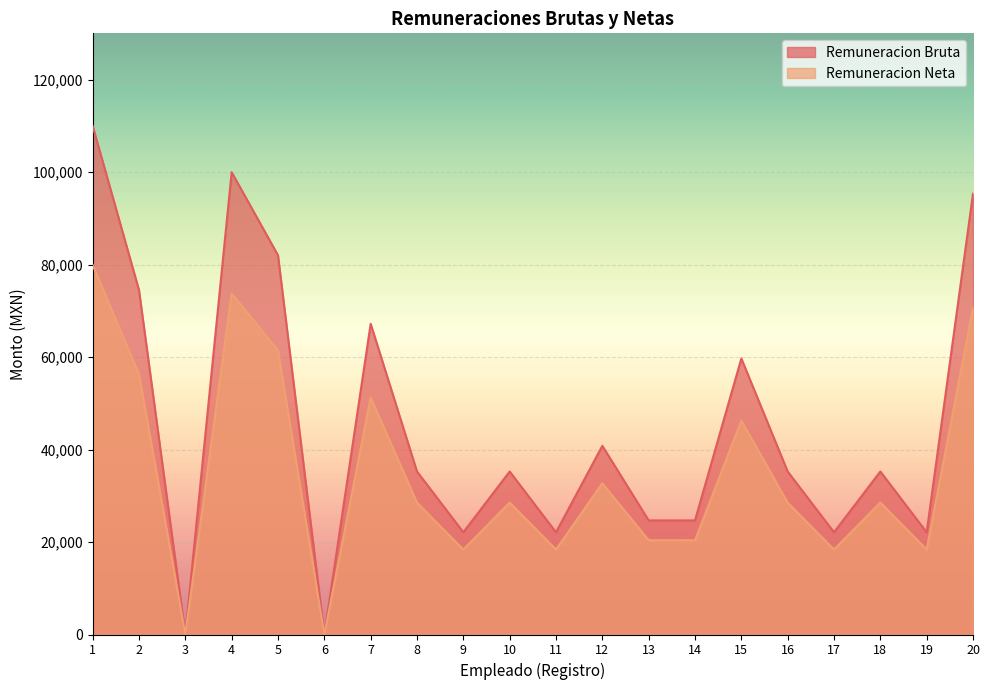

How many positive values does the Remuneracion Bruta series have?

18